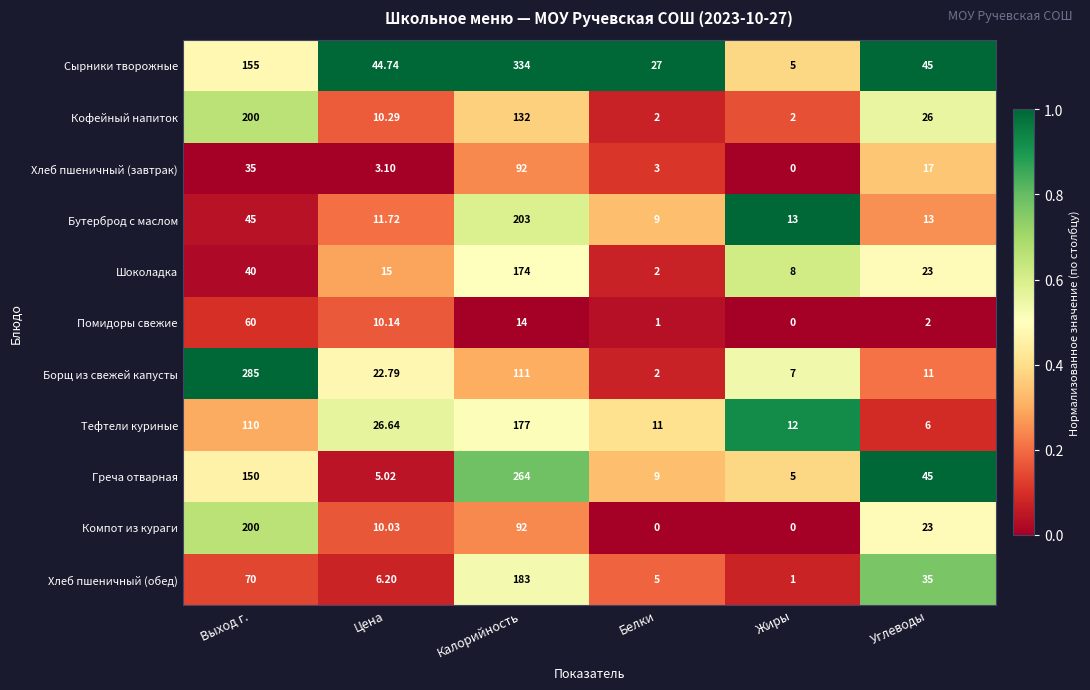

Which category has the highest value across all series?

Калорийность